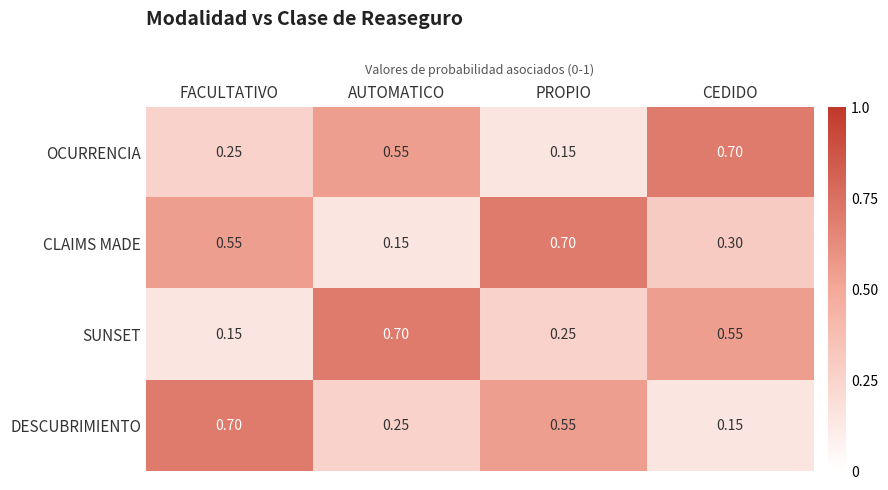

Rank the categories by CLAIMS MADE value from highest to lowest.

PROPIO, FACULTATIVO, CEDIDO, AUTOMATICO